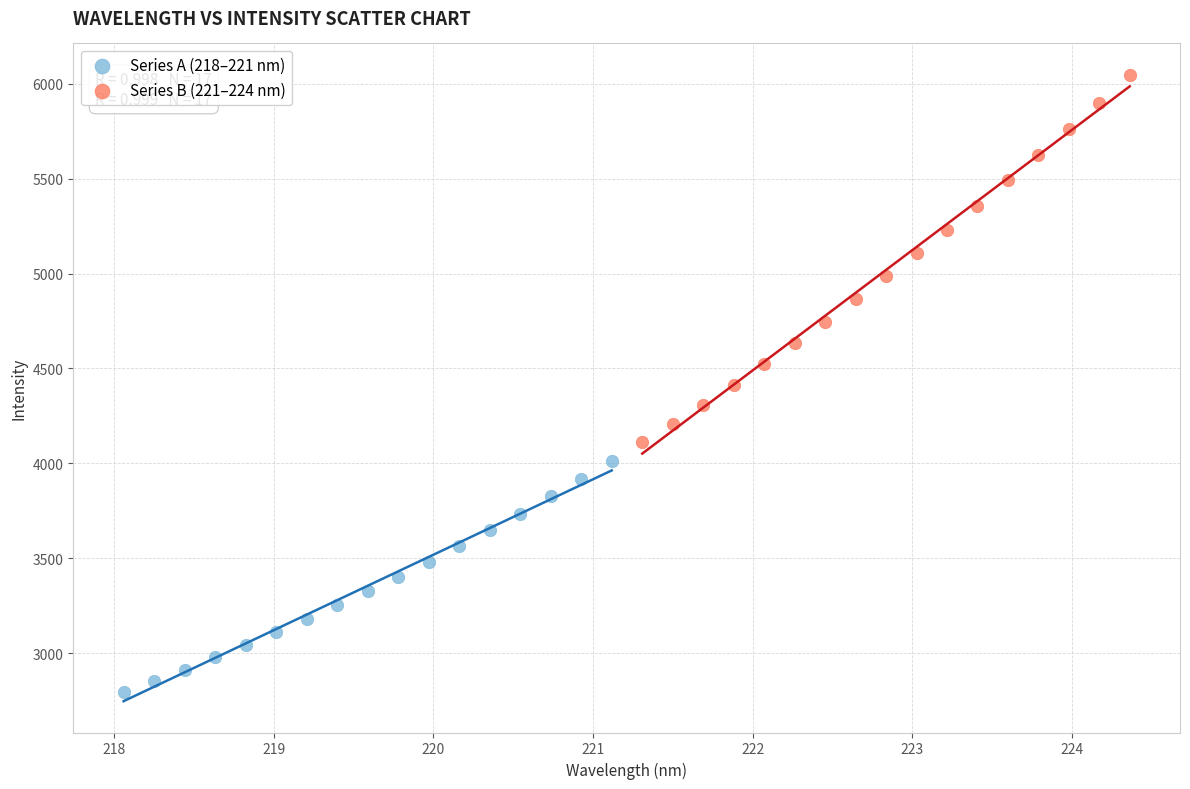

Which series has the largest Y range (max minus min)?

Series B (221–224 nm)